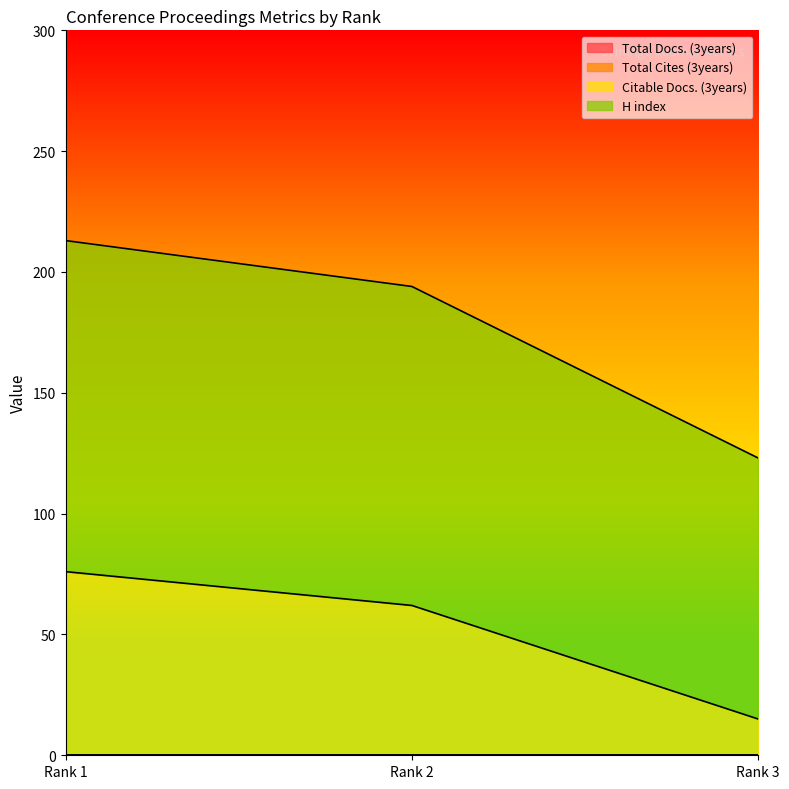

What is the difference between the maximum and minimum values in the Citable Docs. (3years) series?

61